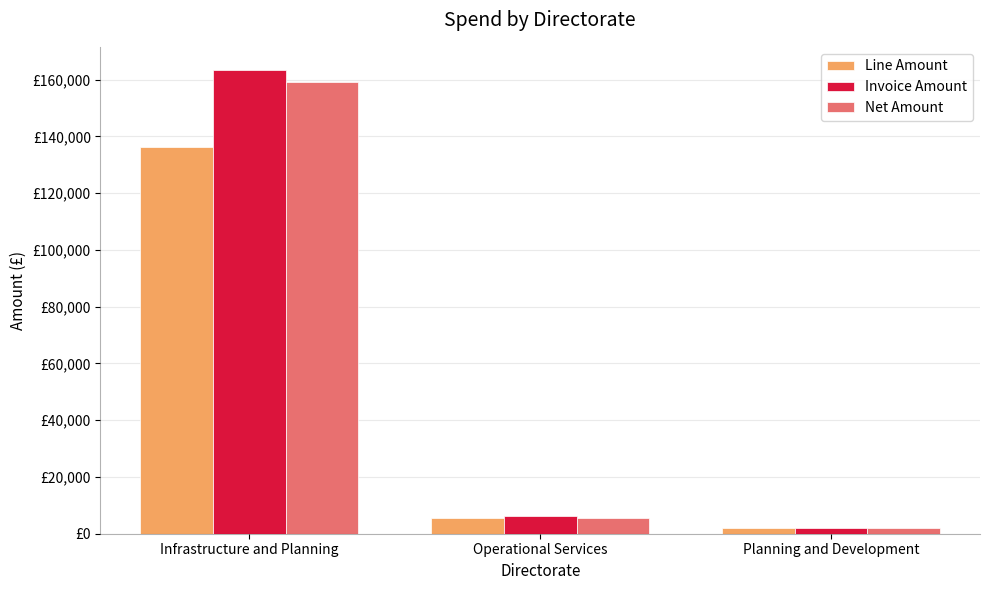

Rank the categories by Line Amount value from lowest to highest.

Planning and Development, Operational Services, Infrastructure and Planning